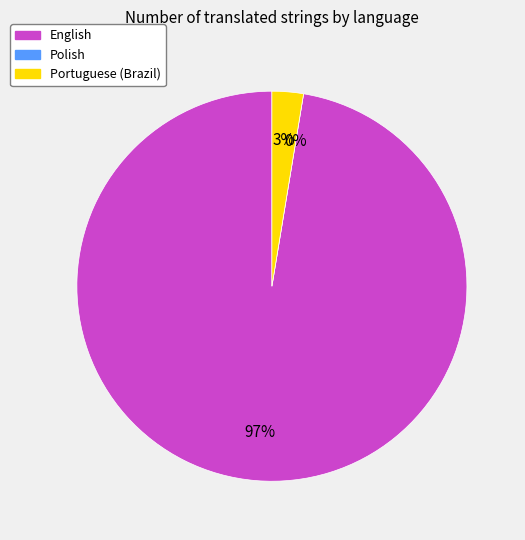

Which slice is the largest?

English